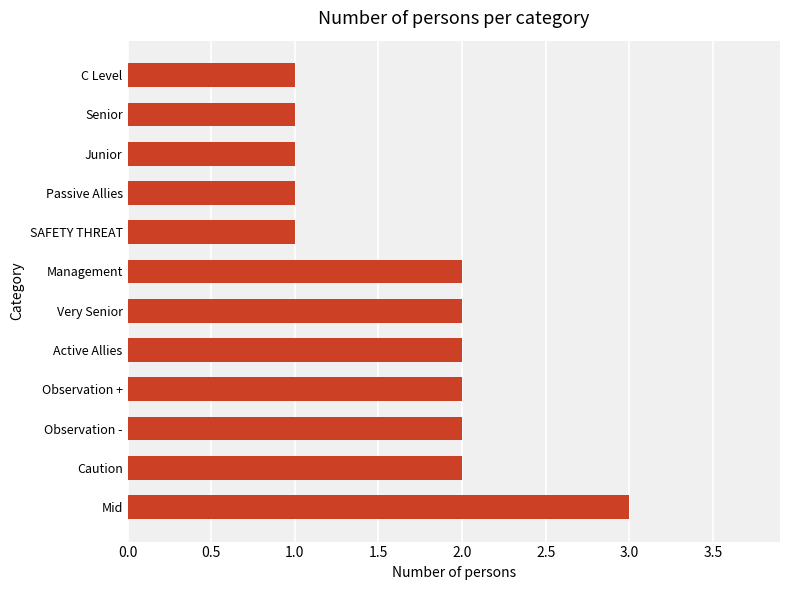

The chart shows a value of 1 at C Level. True or false?

True